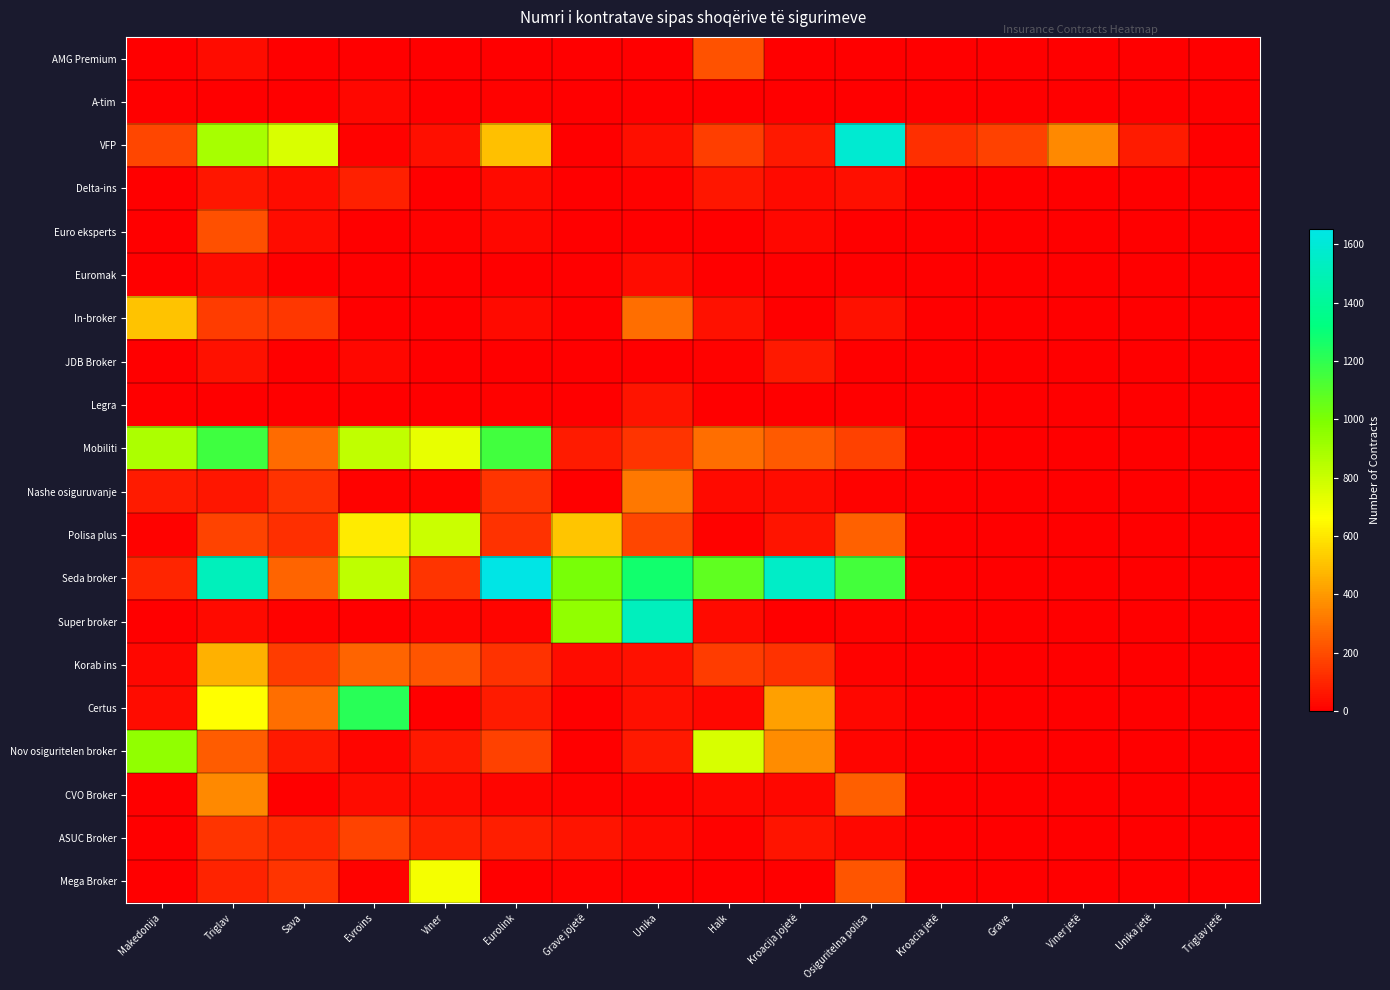

Which has a higher value, Eurolink or Grave jojetë?

Eurolink